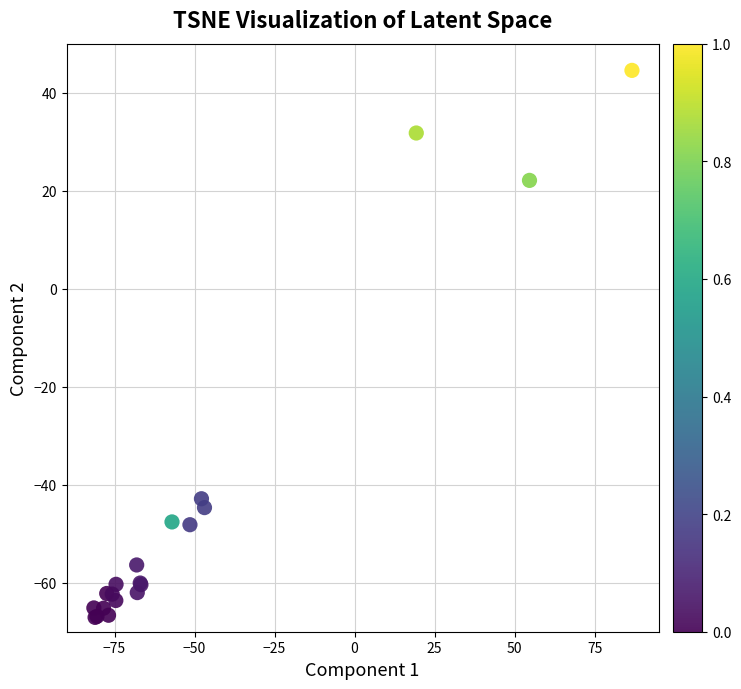

What Y value in the scatter plot is closest to -11?

-42.9